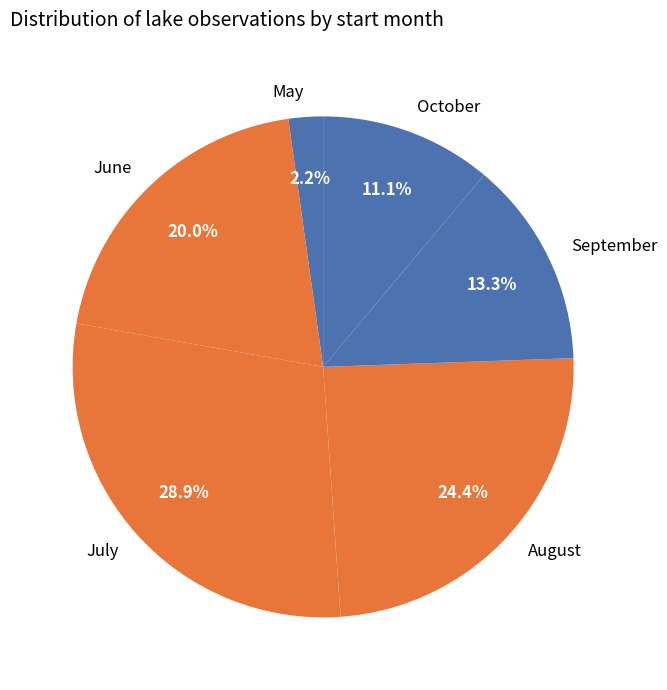

Count the number of slices in the pie.

6